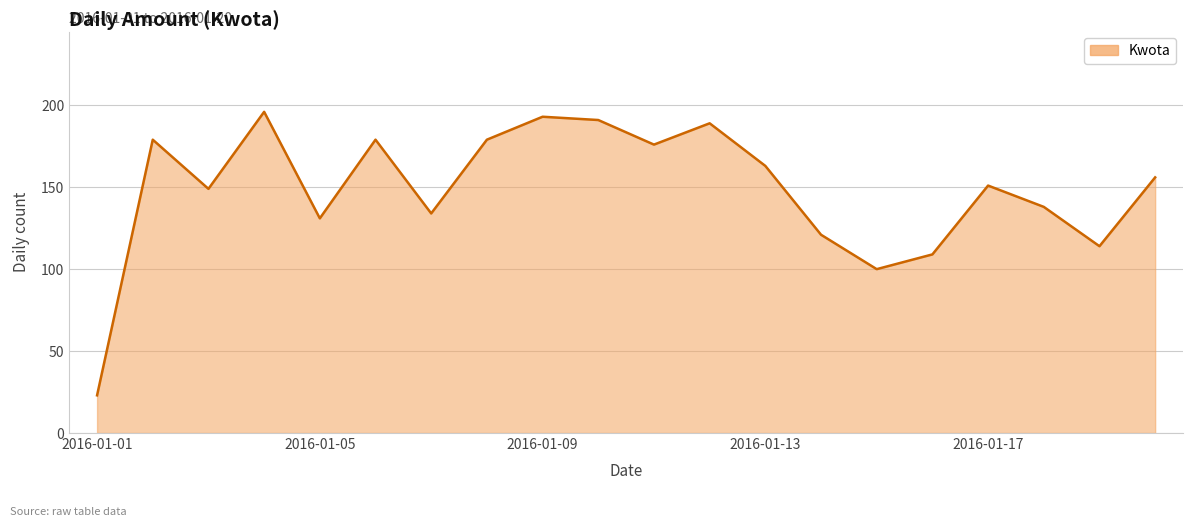

What is the difference between the maximum and minimum values?

173